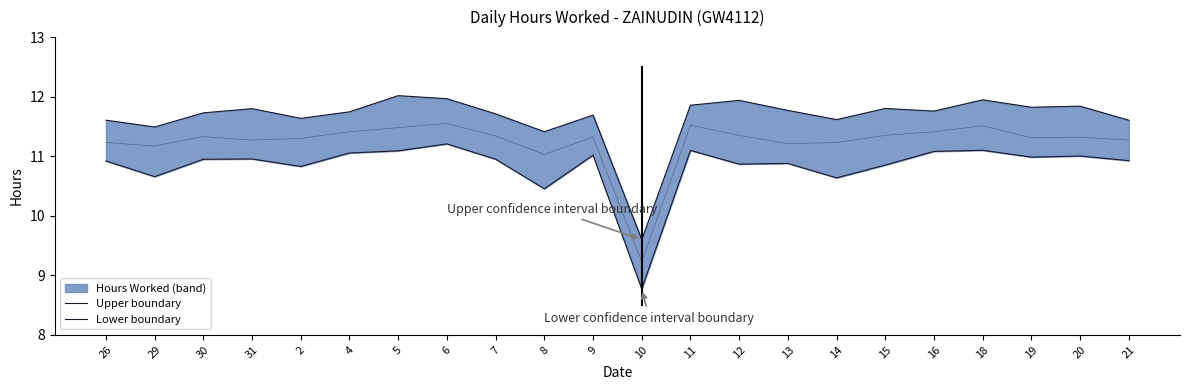

Rank the series at 4 from lowest to highest value.

Lower boundary, Upper boundary